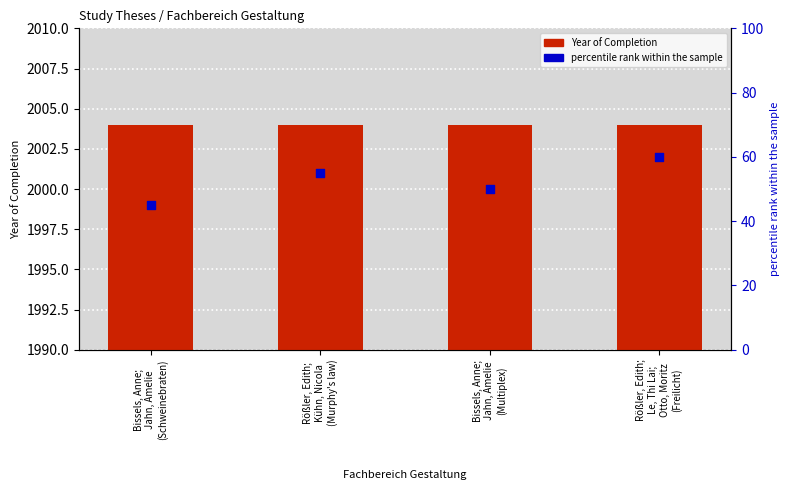

At which category is the sum across all series the highest?

Rößler, Edith;
Le, Thi Lai;
Otto, Moritz
(Freilicht)